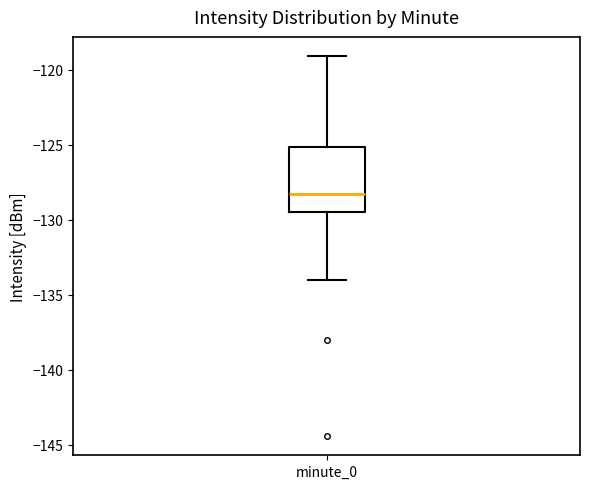

Transcribe this box plot: give where the median line is, the range the box spans, and where the two whiskers end, as read against the y-axis. The values are not printed on the chart, so give them approximately, as read against the axis.

median -128.5, box -129.5 to -125.0, whiskers -134.0 to -119.0